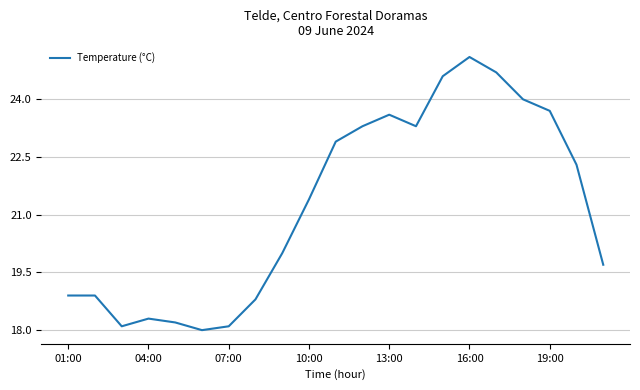

How many values exceed 21?

11